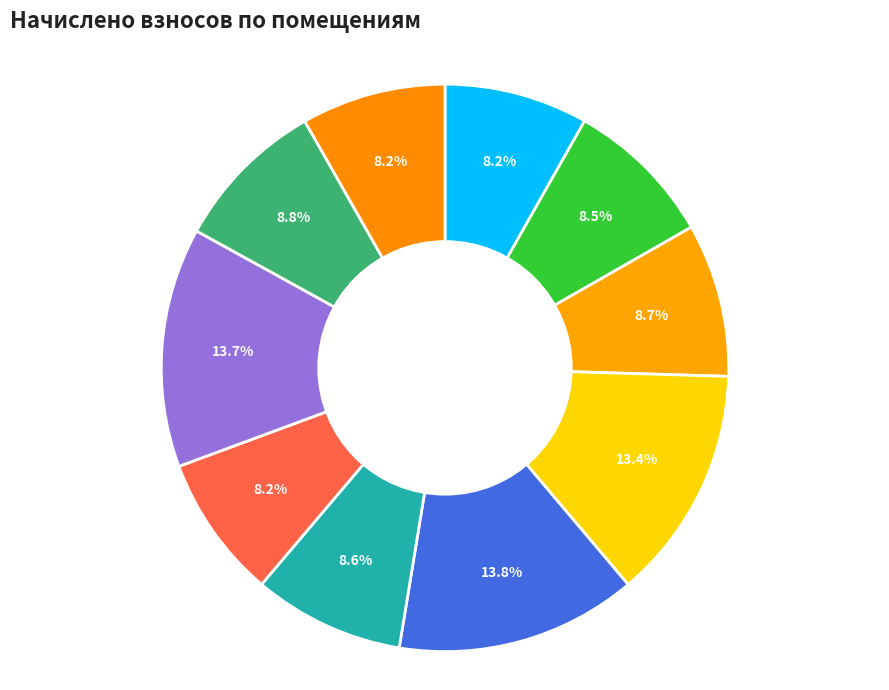

To the nearest percent, what is the difference between the largest and smallest slice percentages?

6%